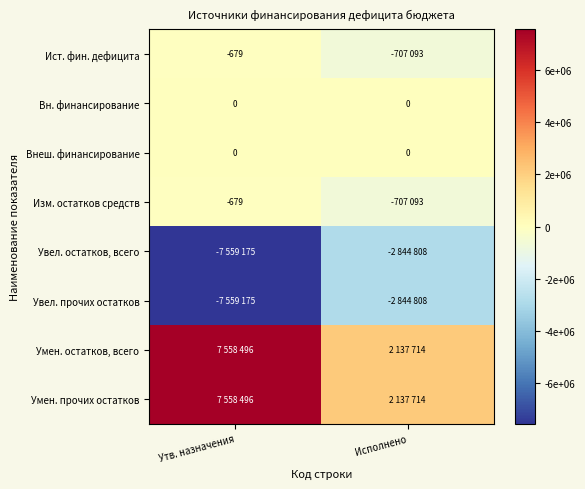

Which series has the largest range (max minus min)?

Умен. остатков, всего